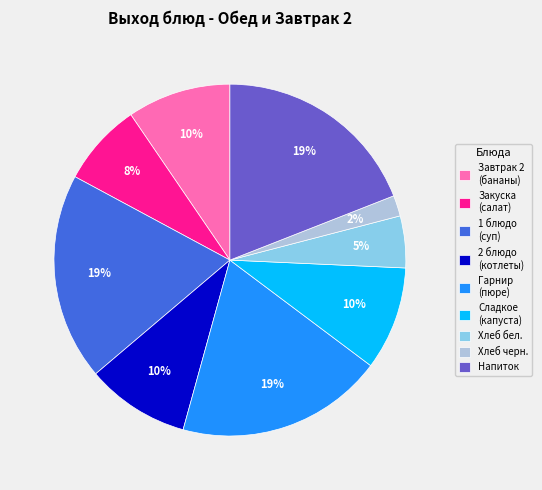

The 1 блюдо (суп) slice represents 19% of the pie. True or false?

True